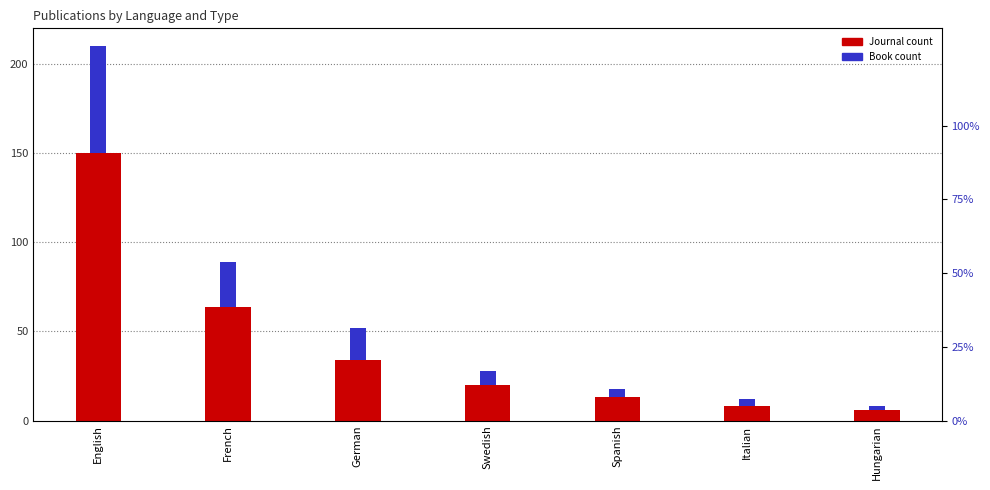

Is the value of Journal at English greater than the value of Book at German?

Yes